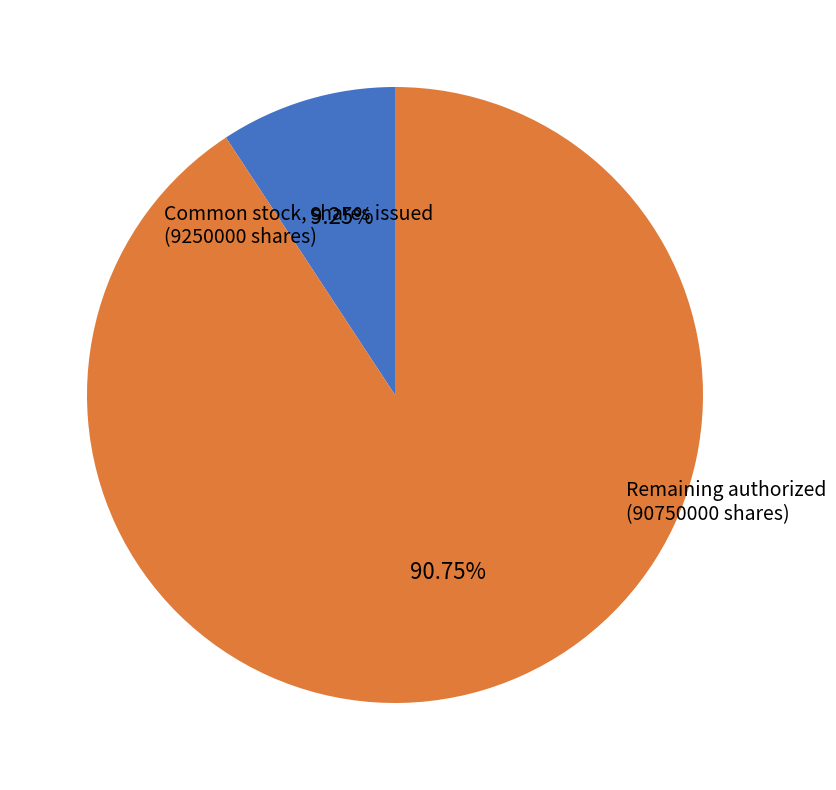

Does any single category account for the majority?

Yes